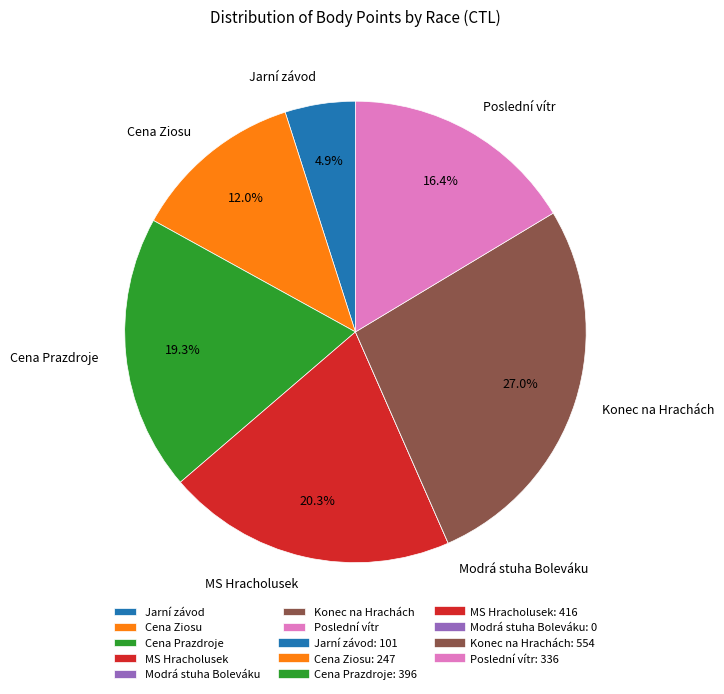

Combined, do Cena Prazdroje and MS Hracholusek account for over 50%?

No